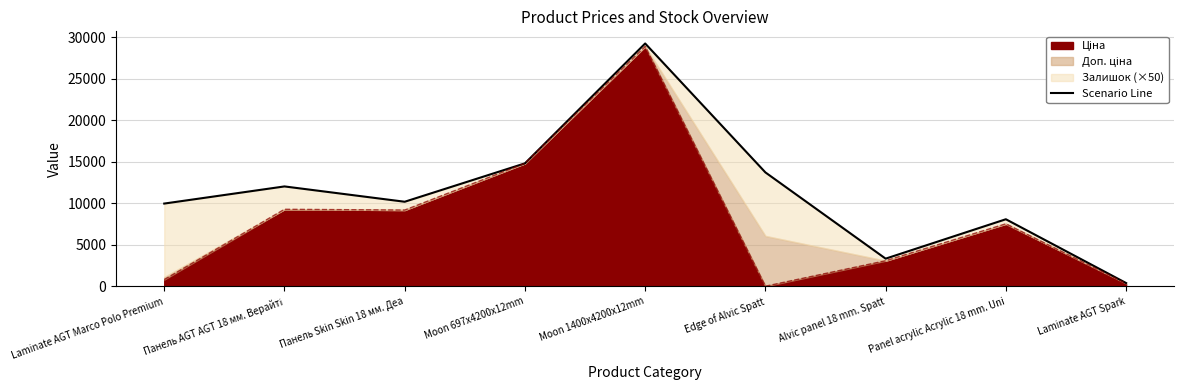

Reading left to right, extract all data points from this chart.

Laminate AGT Marco Polo Premium=9976.7	Панель AGT AGT 18 мм. Верайті=12040.5	Панель Skin Skin 18 мм. Деа=10196.3	Moon 697x4200x12mm=14817.6	Moon 1400x4200x12mm=29251.7	Edge of Alvic Spatt=13729.0	Alvic panel 18 mm. Spatt=3345.0	Panel acrylic Acrylic 18 mm. Uni=8089.3	Laminate AGT Spark=410.0